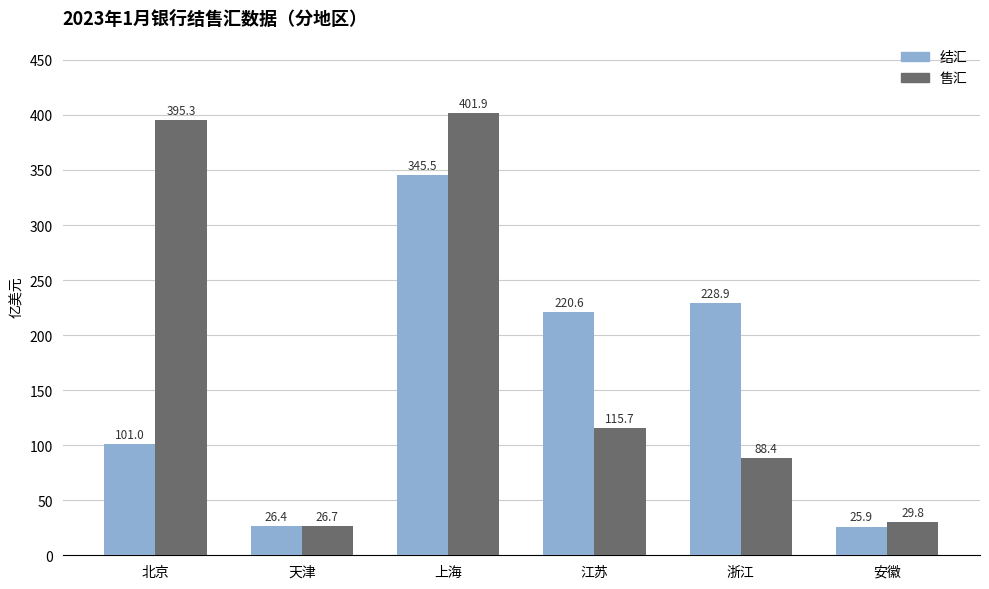

True or false: 售汇 has a value of 26.7 at 天津.

True